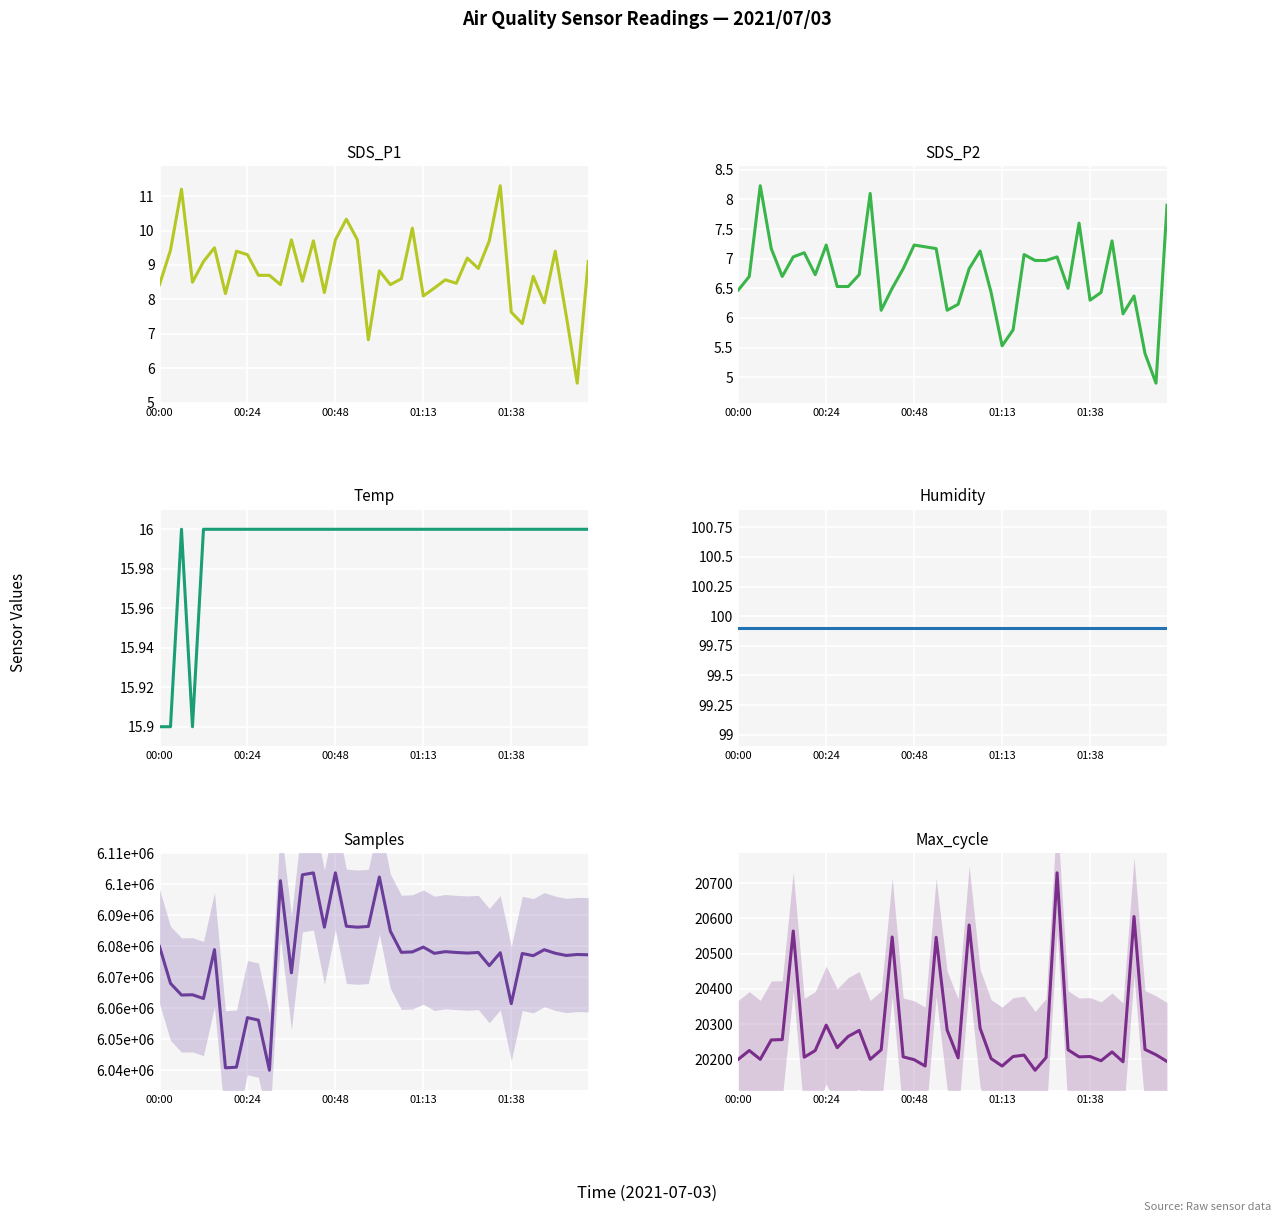

How many interior local valleys does the Temp series have?

1